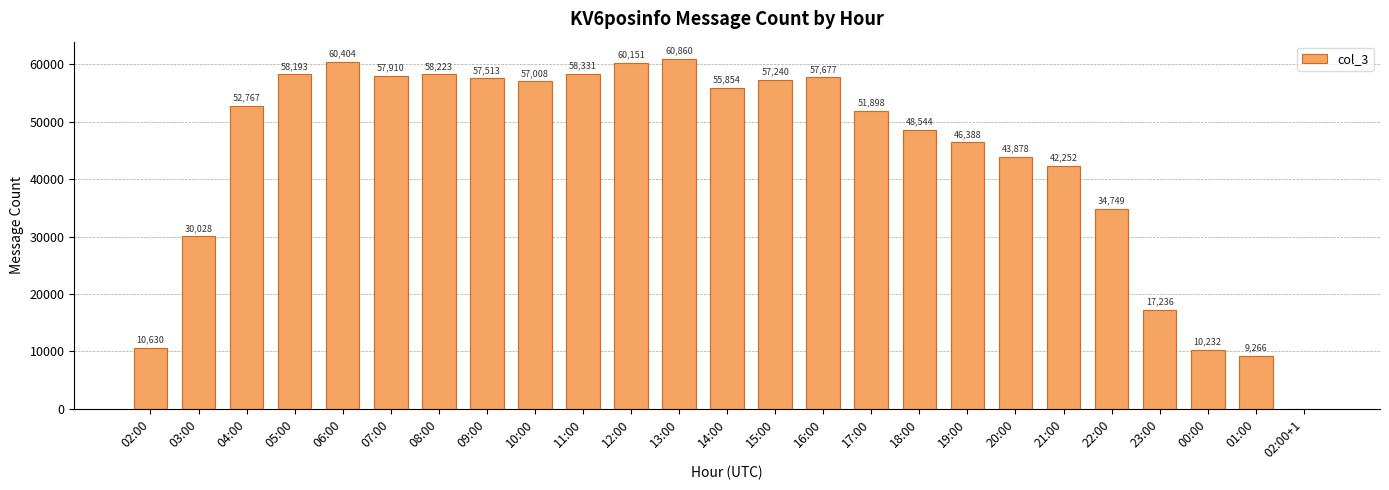

What is the maximum value shown in the chart?

60860